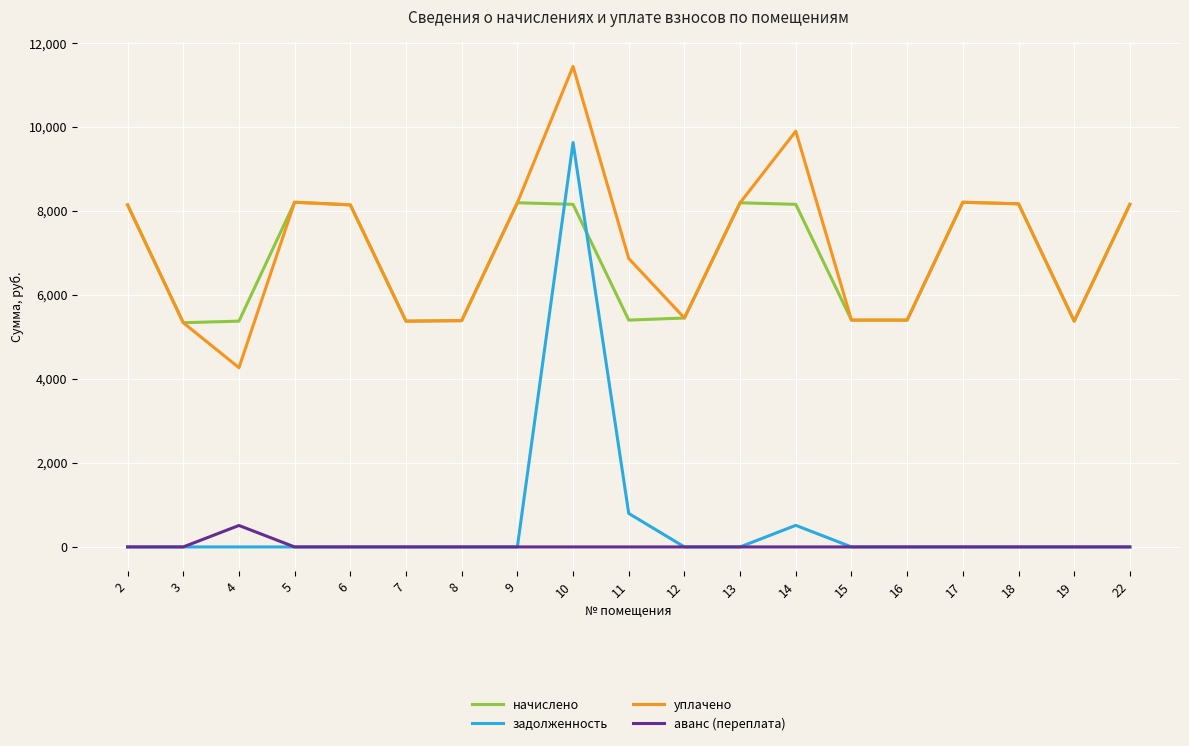

What is the greatest value displayed?

11445.0